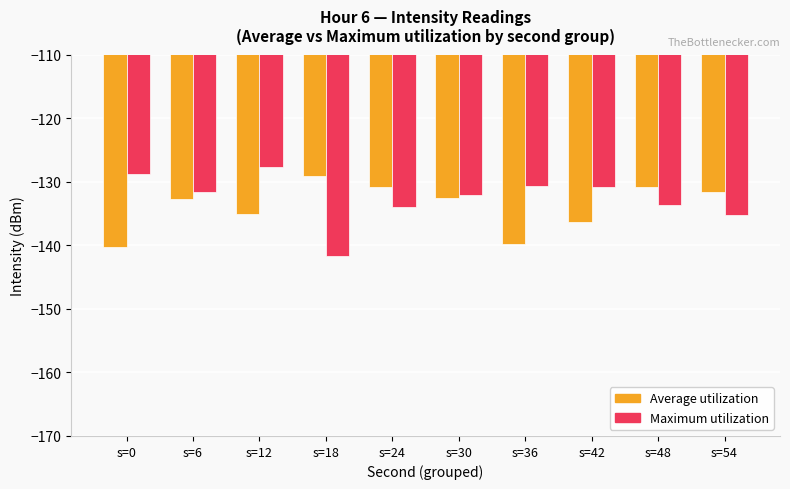

The Maximum utilization series shows -127.7 at s=12. True or false?

True